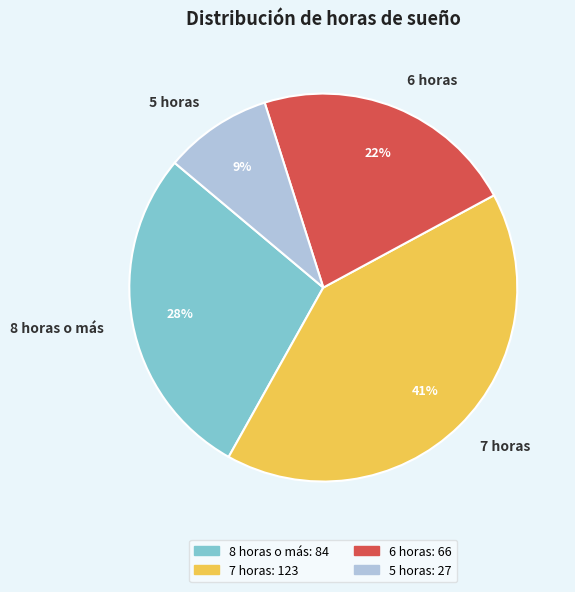

To the nearest percent, what portion does 7 horas represent?

41%